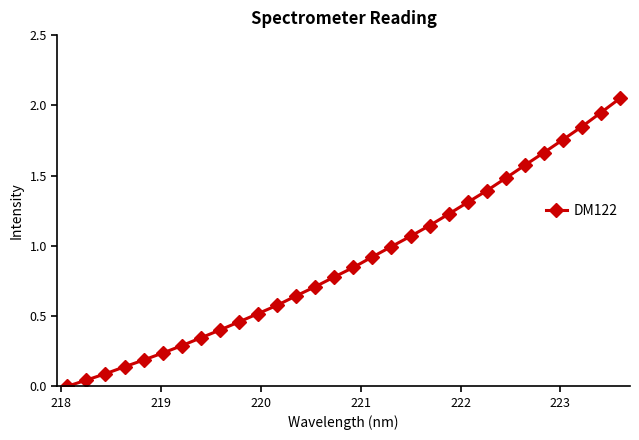

What is the average value?

0.9